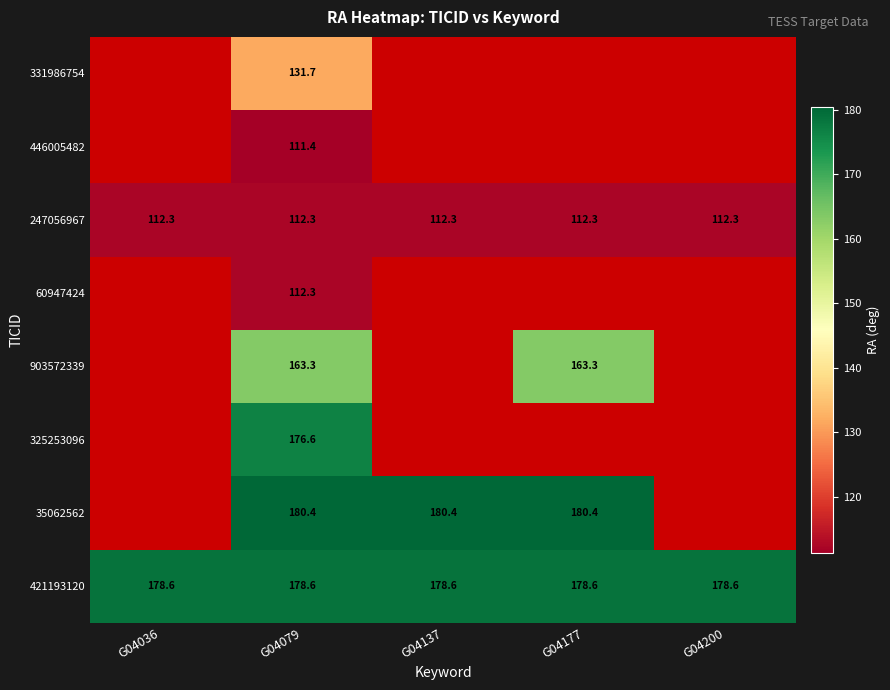

How many categories are shown in the chart?

5